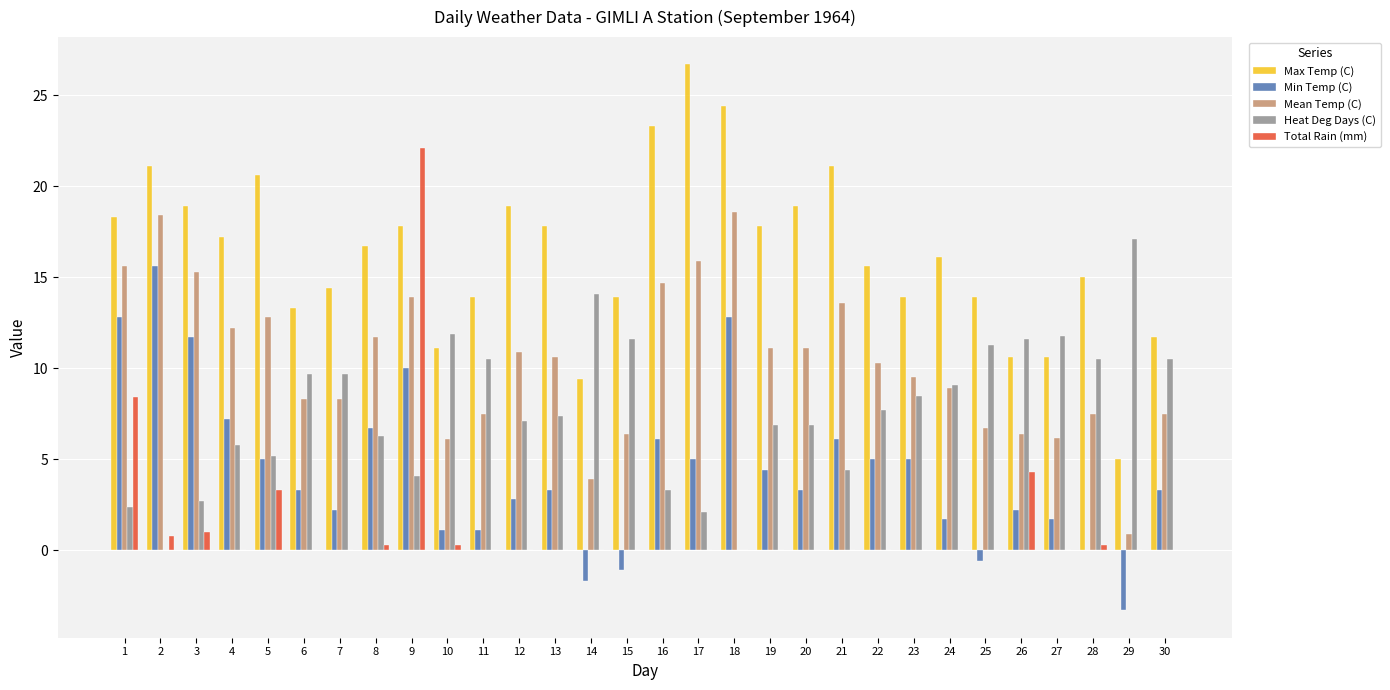

What is the average value of the Mean Temp (C) series?

10.4